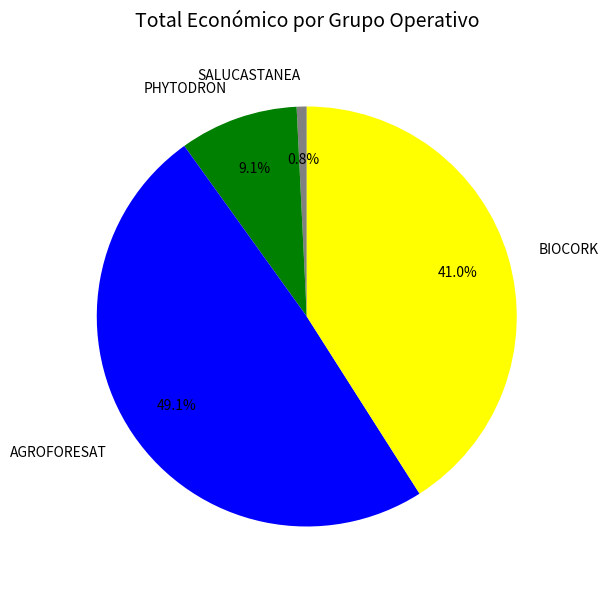

To the nearest percent, what is the difference between the largest and smallest slice percentages?

48%